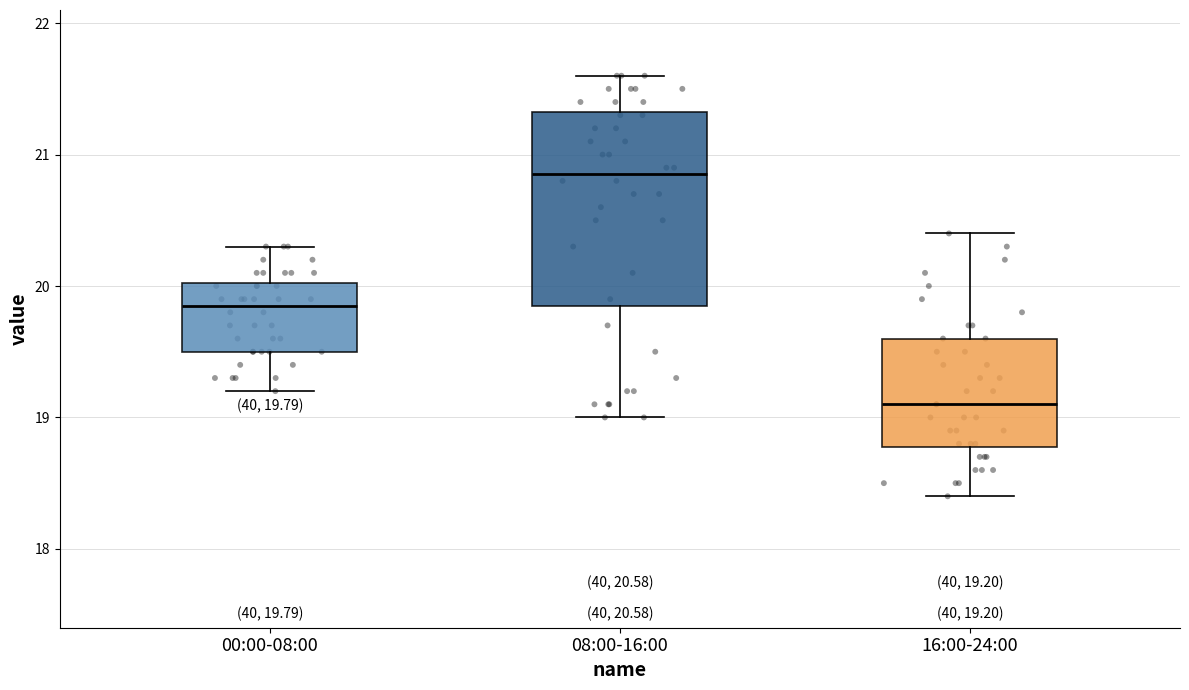

Which box's median line is the highest?

08:00-16:00